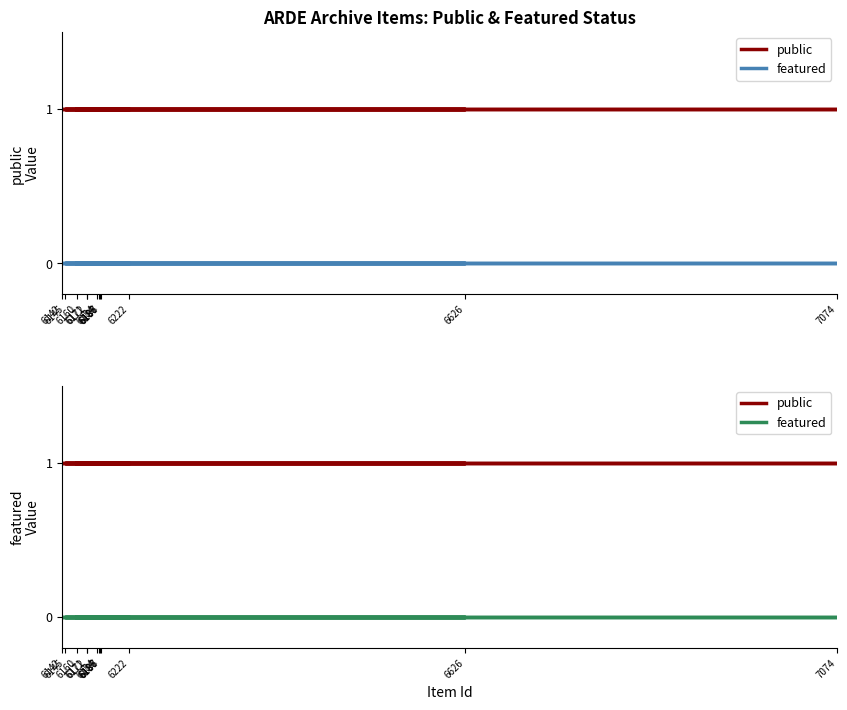

What is the difference between the highest and lowest values at 6626?

1